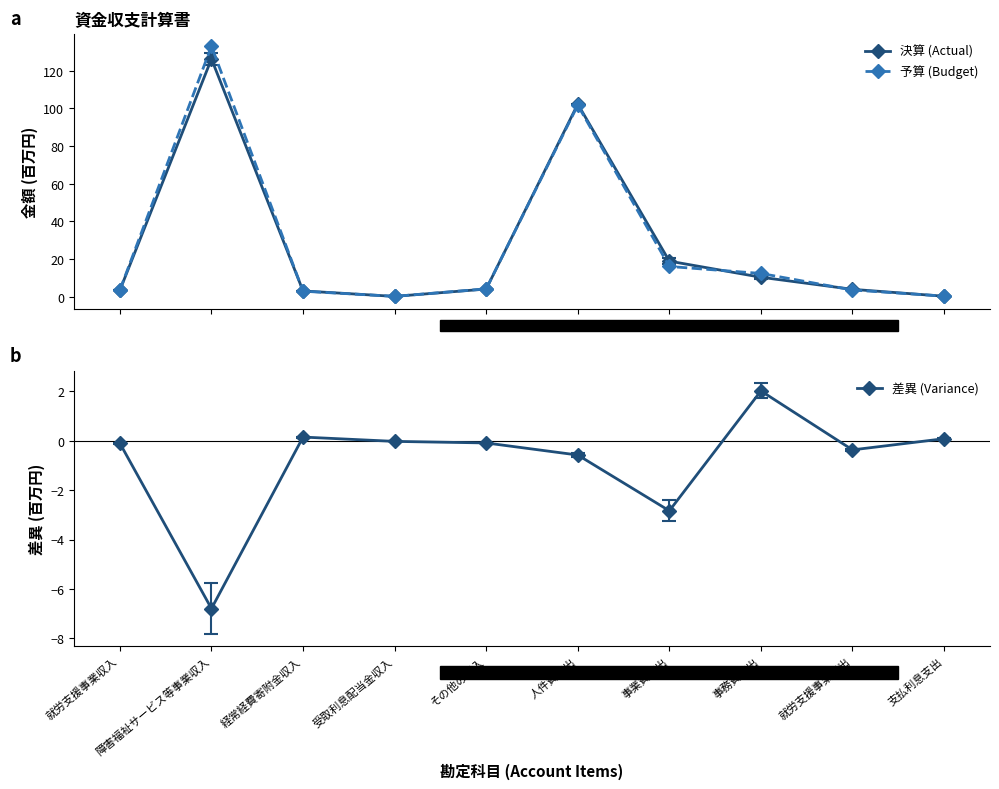

Between 経常経費寄附金収入 and 事務費支出, which is larger?

事務費支出